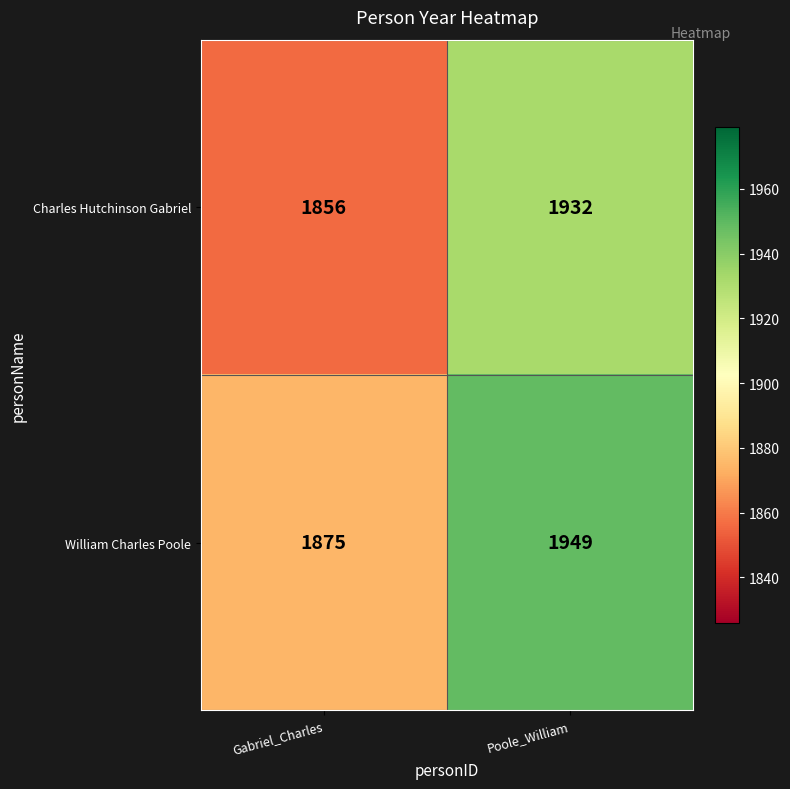

Reading left to right, what are all the values shown in this chart?

Charles Hutchinson Gabriel: Gabriel_Charles=1856	Poole_William=1932
William Charles Poole: Gabriel_Charles=1875	Poole_William=1949